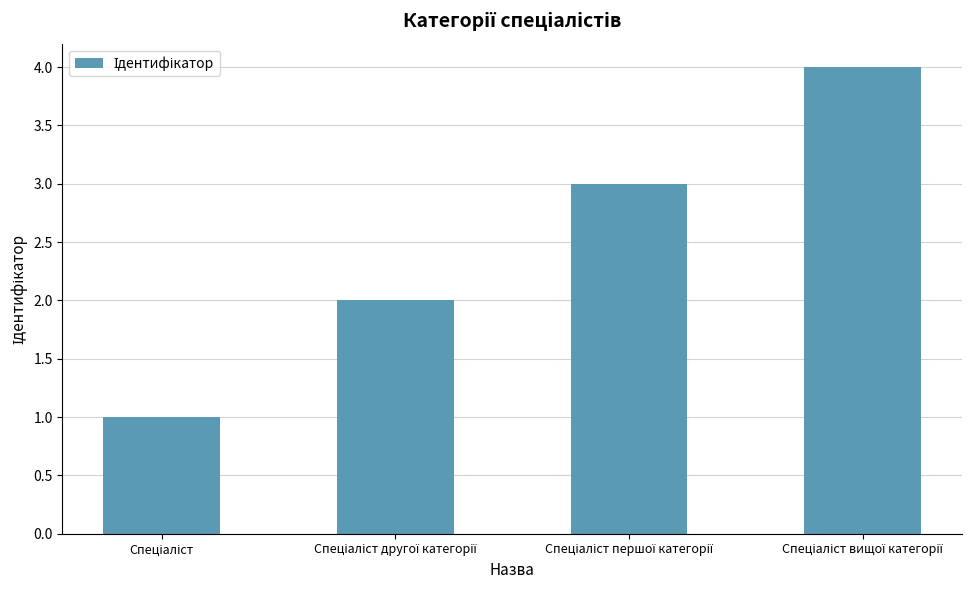

What is the maximum value shown in the chart?

4